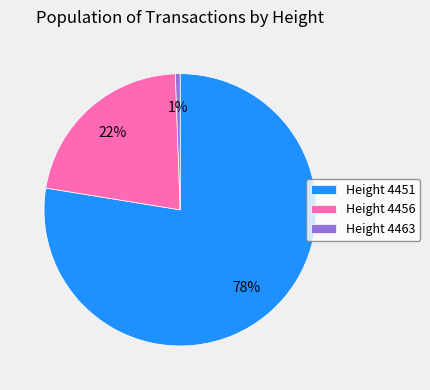

To the nearest percent, what percentage of the pie is Height 4463?

1%